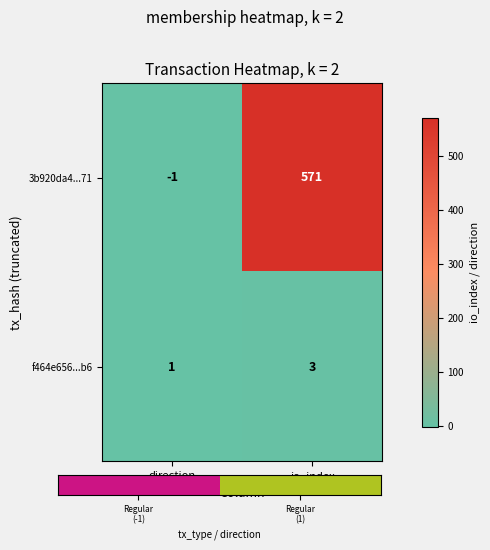

Reading left to right, list all the values displayed in this chart.

3b920da4...71: direction=-1	io_index=571
f464e656...b6: direction=1	io_index=3